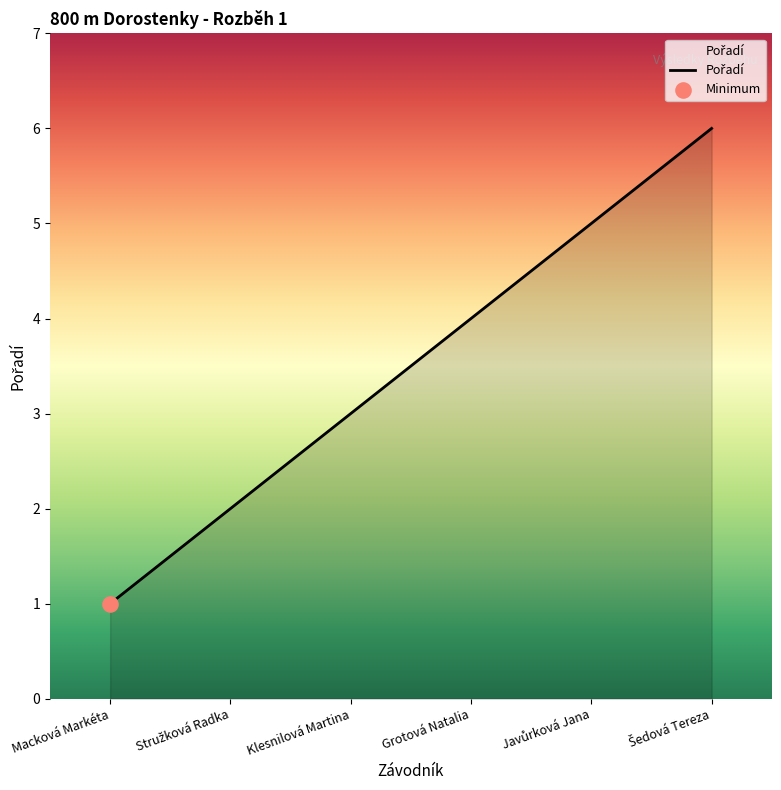

Between Macková Markéta and Grotová Natalia, which is larger?

Grotová Natalia